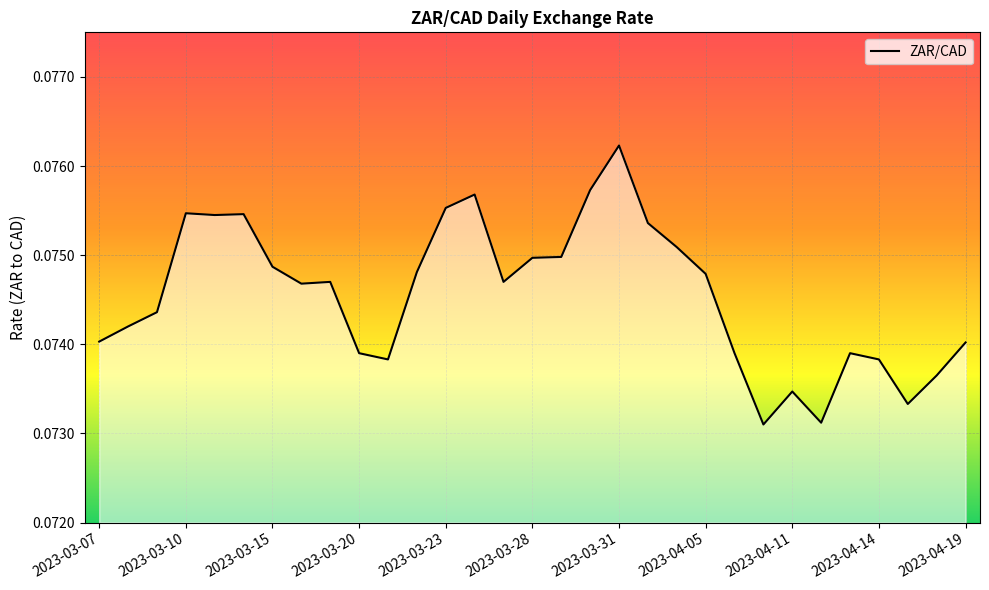

How many lines are shown in the chart?

1